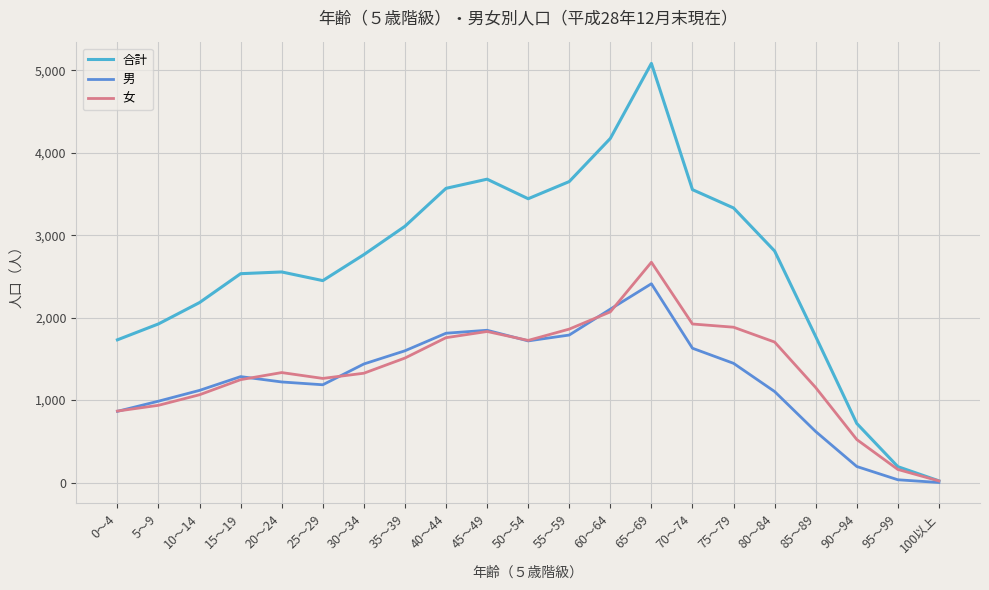

What is the difference between the 女 values at 95～99 and 45～49?

1673